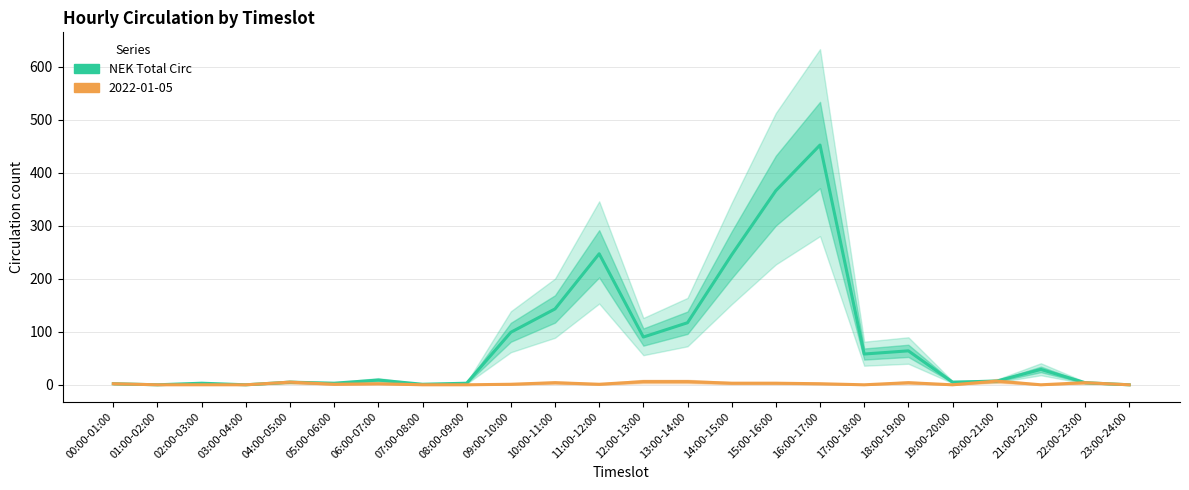

Reading left to right, extract all data points from this chart.

00:00-01:00=2	01:00-02:00=0	02:00-03:00=3	03:00-04:00=0	04:00-05:00=5	05:00-06:00=3	06:00-07:00=9	07:00-08:00=1	08:00-09:00=3	09:00-10:00=99	10:00-11:00=143	11:00-12:00=247	12:00-13:00=90	13:00-14:00=117	14:00-15:00=245	15:00-16:00=366	16:00-17:00=452	17:00-18:00=58	18:00-19:00=64	19:00-20:00=5	20:00-21:00=7	21:00-22:00=29	22:00-23:00=4	23:00-24:00=0